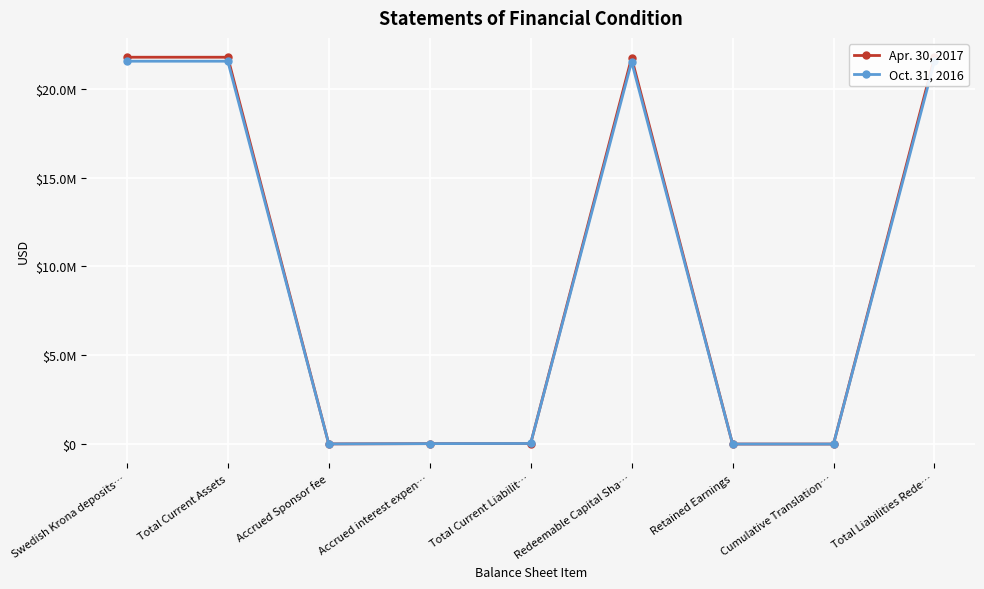

The value of Apr. 30, 2017 at Total Current Liabilit… is 29839. True or false?

True